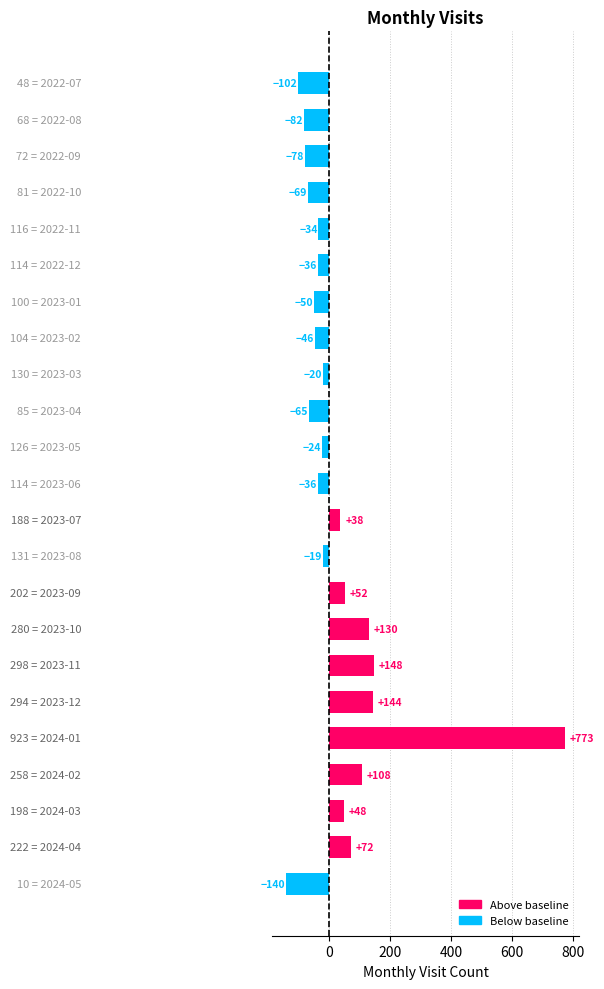

How many series are shown in this chart?

1